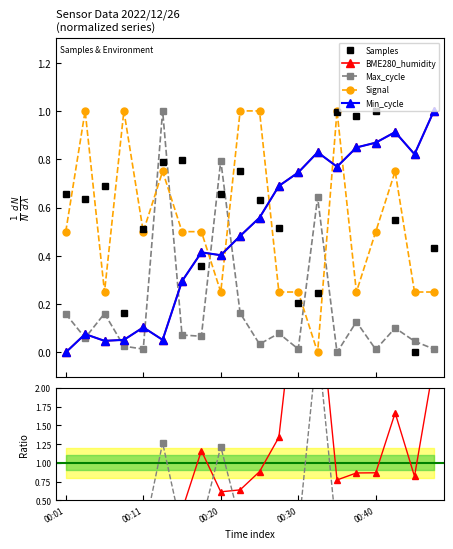

Which has a higher value, 00:08 or 00:13?

00:13